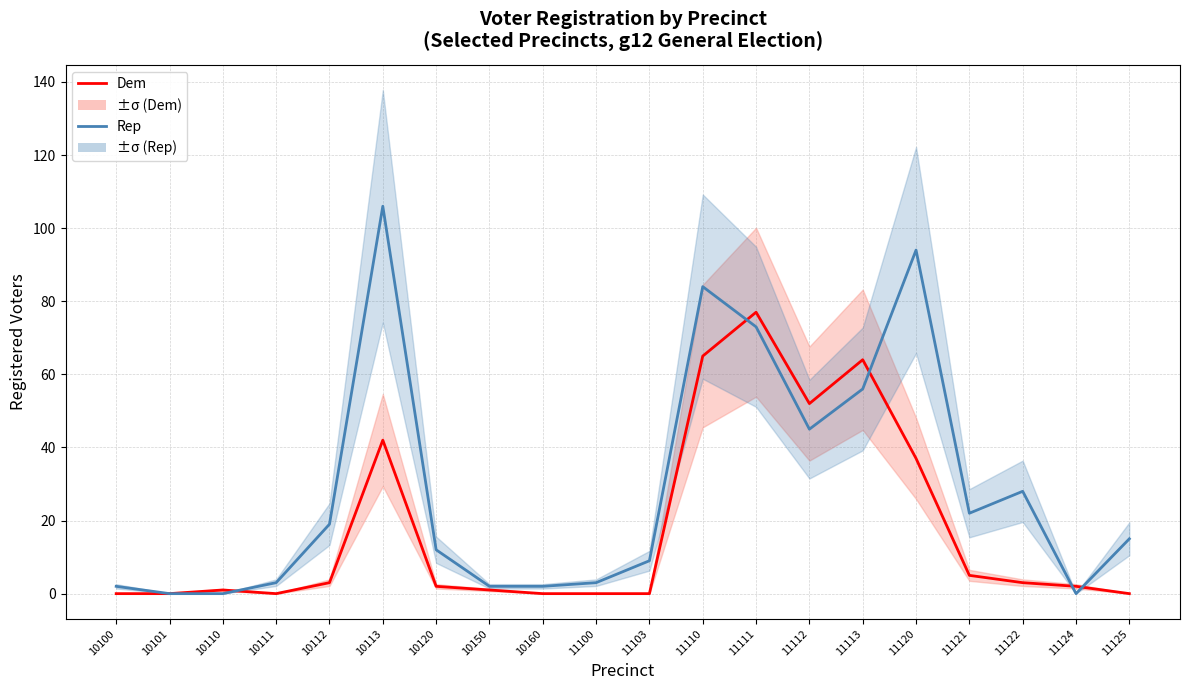

How many lines are shown in the chart?

2